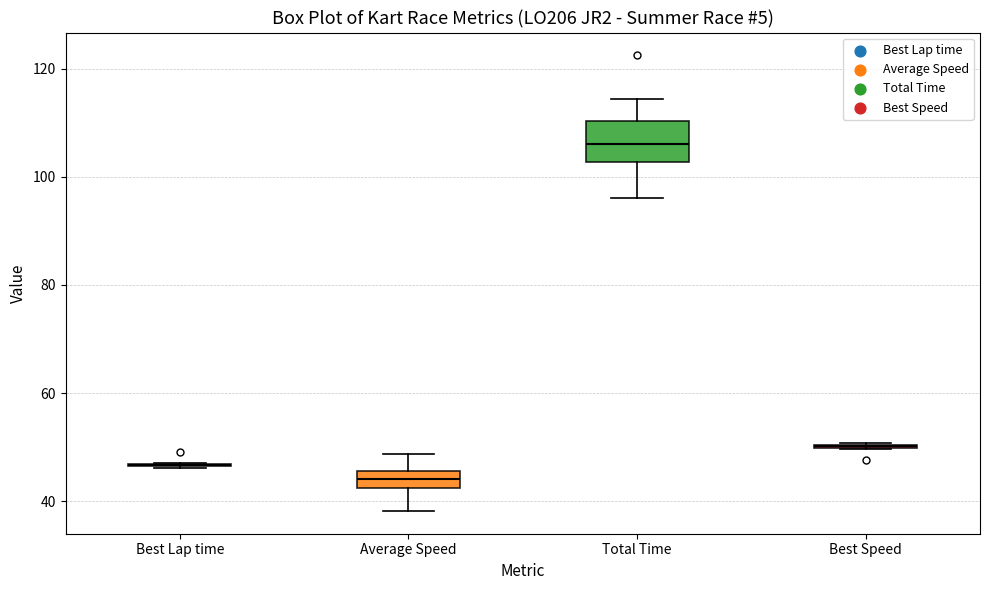

Where does the median line of the box for Average Speed sit on the y-axis? The values are not printed on the chart, so give them approximately, as read against the axis.

44